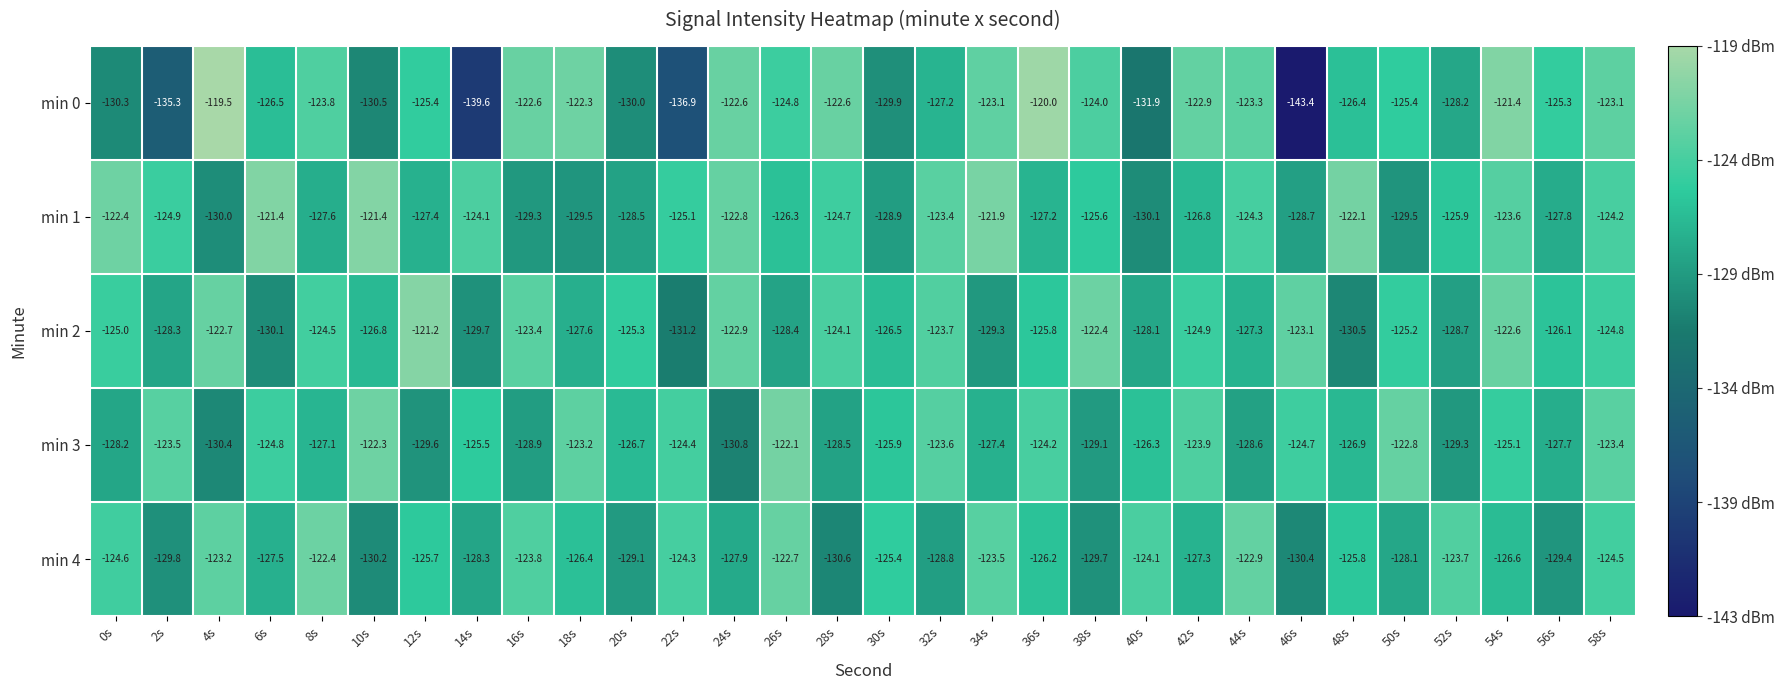

The value of min 4 at 52s is -24.9. True or false?

False